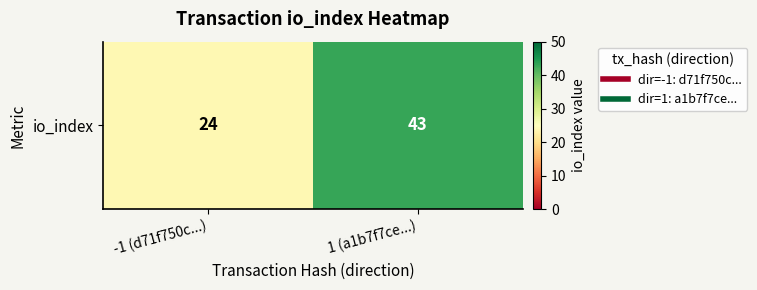

Is it true that the value at -1 (d71f750c...) is 24?

True